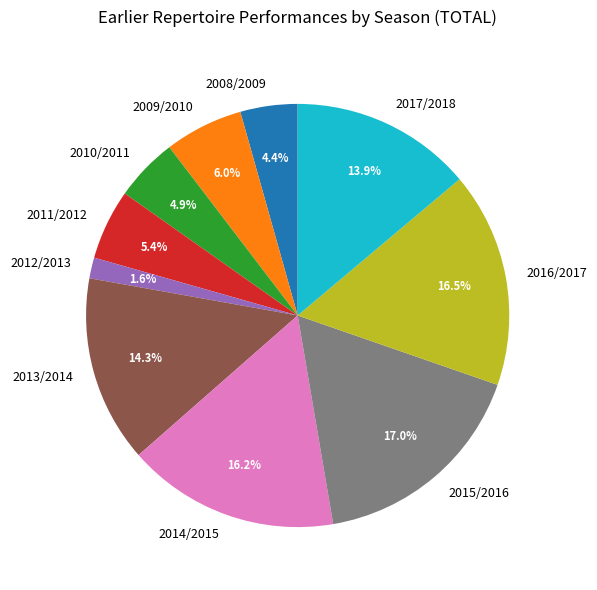

What is the ratio of the value at 2011/2012 to the value at 2008/2009?

1.2